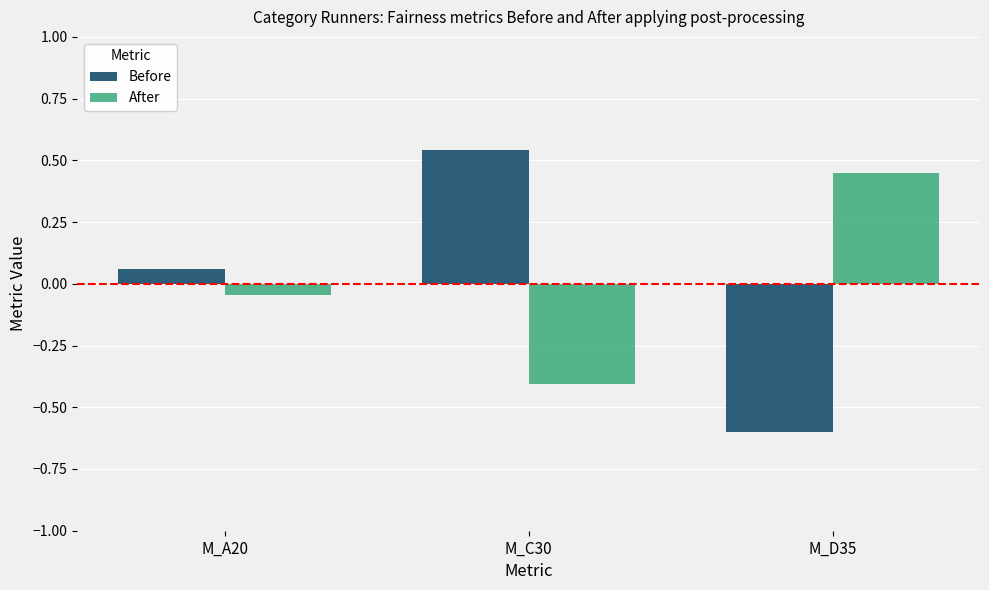

The After series shows -0.4 at M_C30. True or false?

True